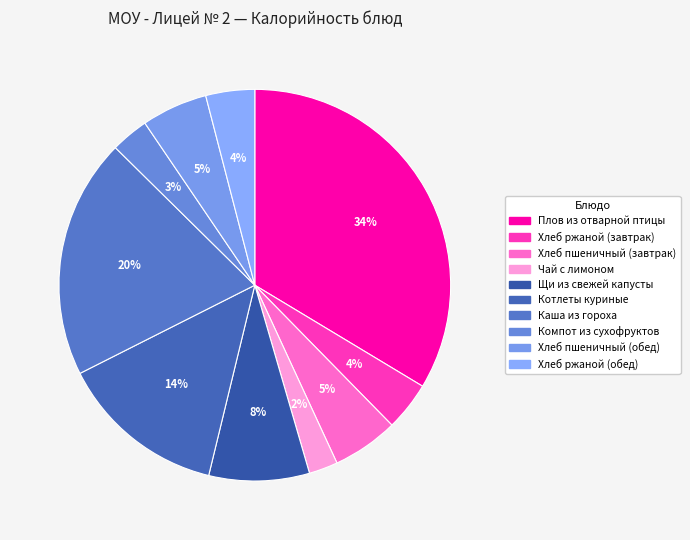

What percentage do Щи из свежей капусты and Хлеб пшеничный (обед) together represent?

13.7%